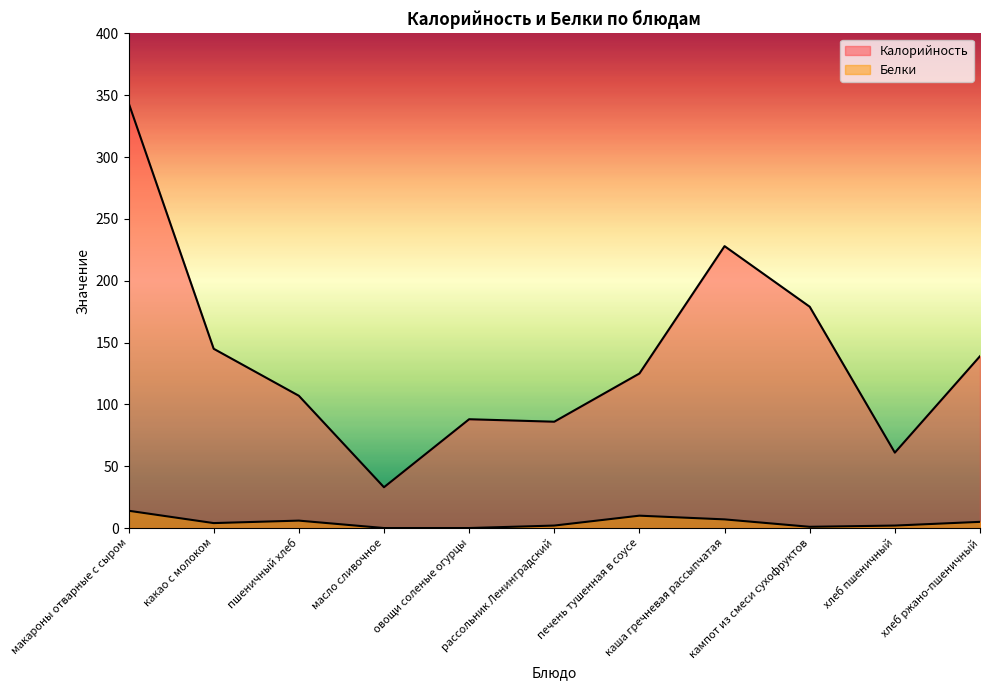

What is the maximum value for Калорийность?

344